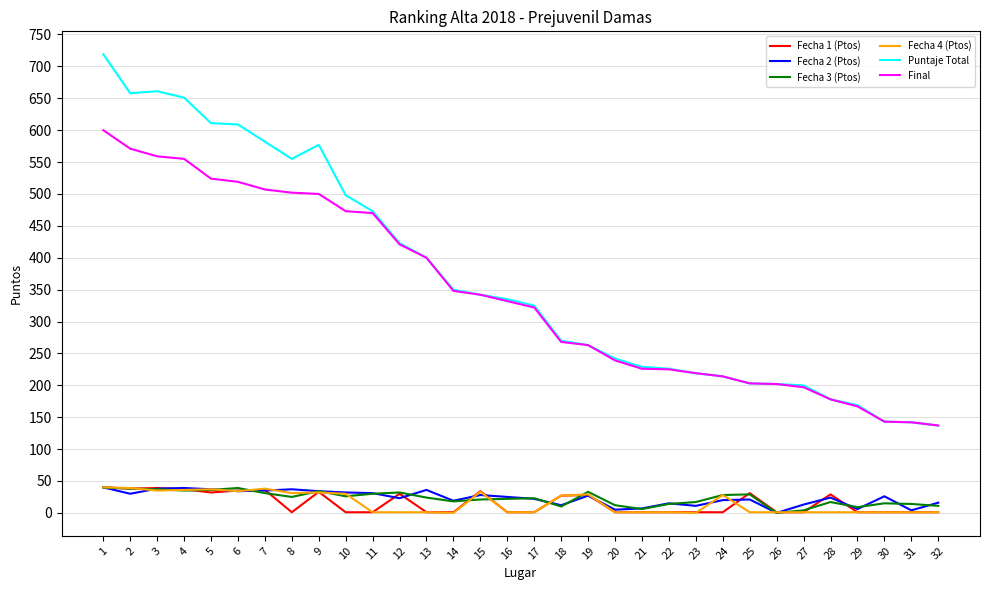

The Fecha 4 (Ptos) series shows 1 at 32. True or false?

True